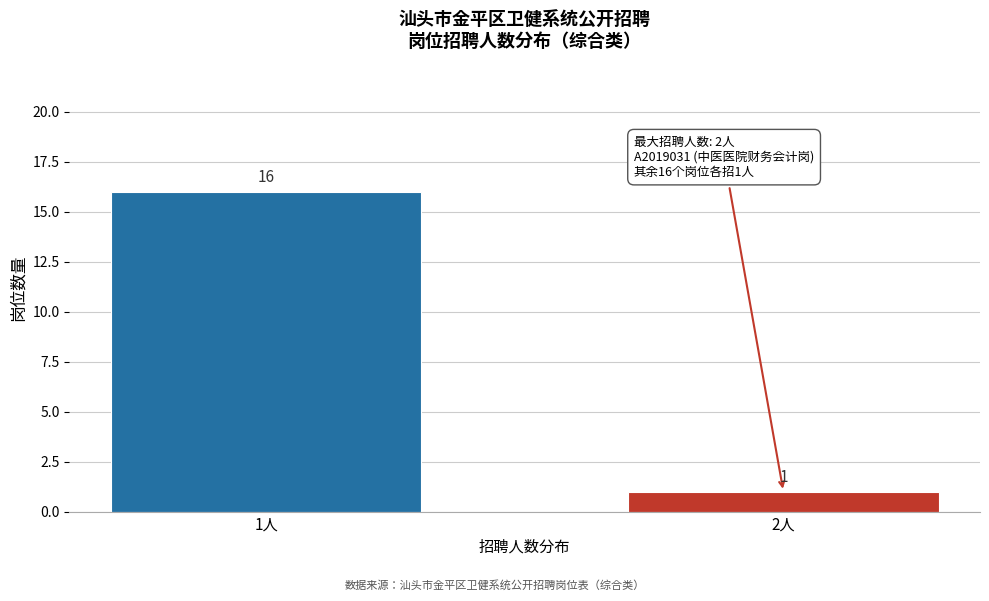

Reading left to right, list all the values displayed in this chart.

16	1